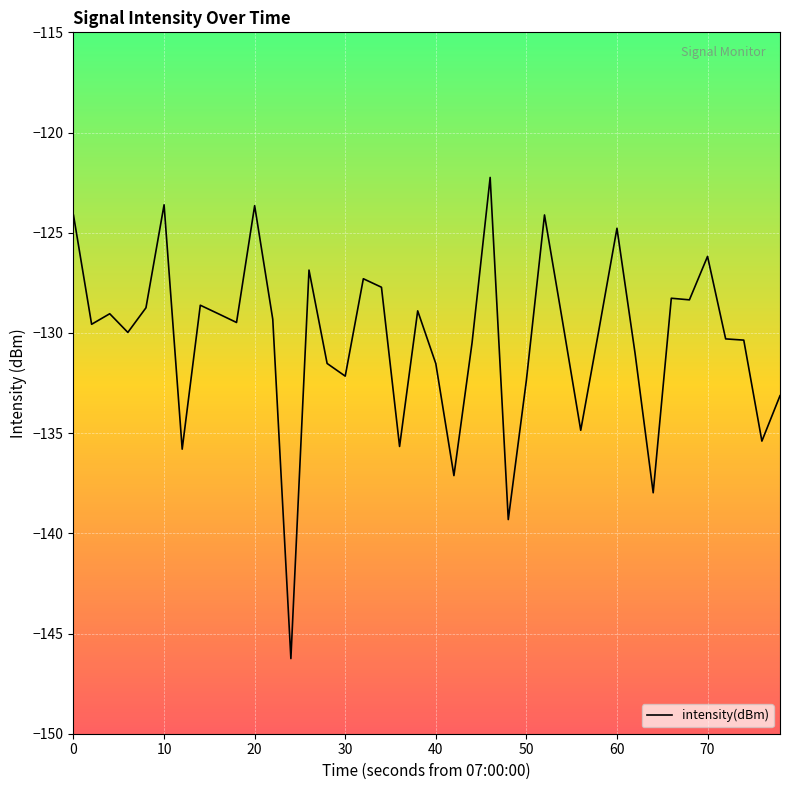

What is the minimum value shown in the chart?

-146.3